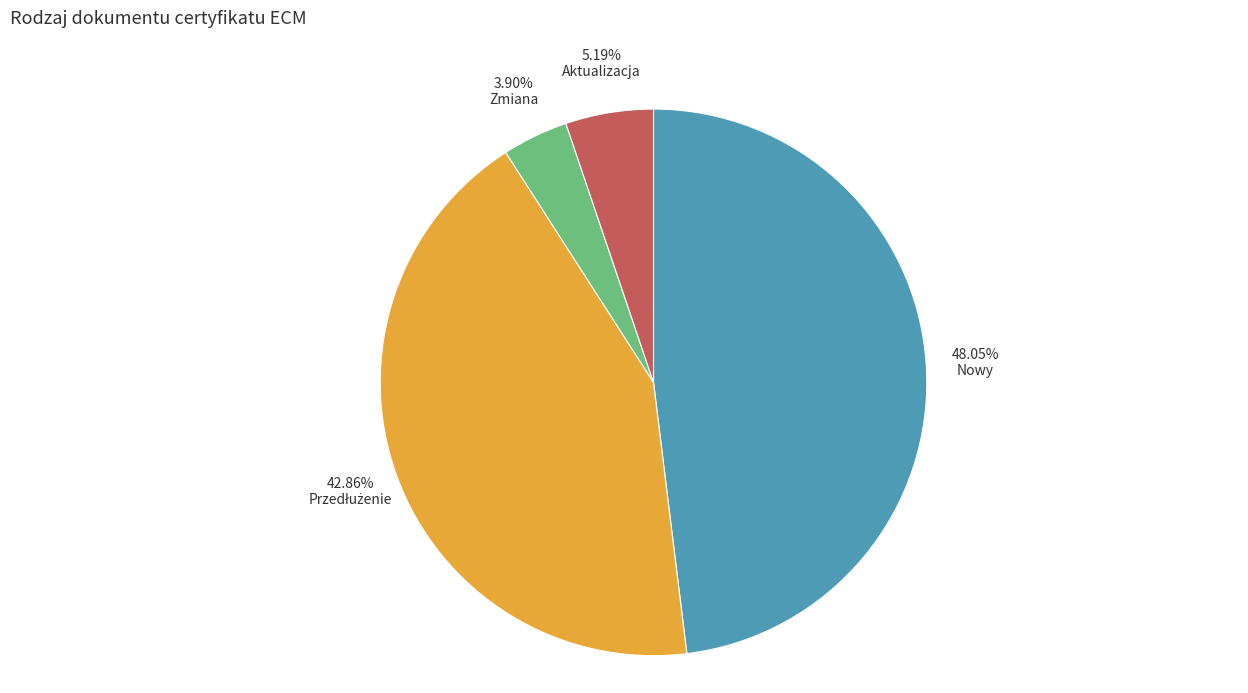

What percentage is the Zmiana slice, to the nearest percent?

4%